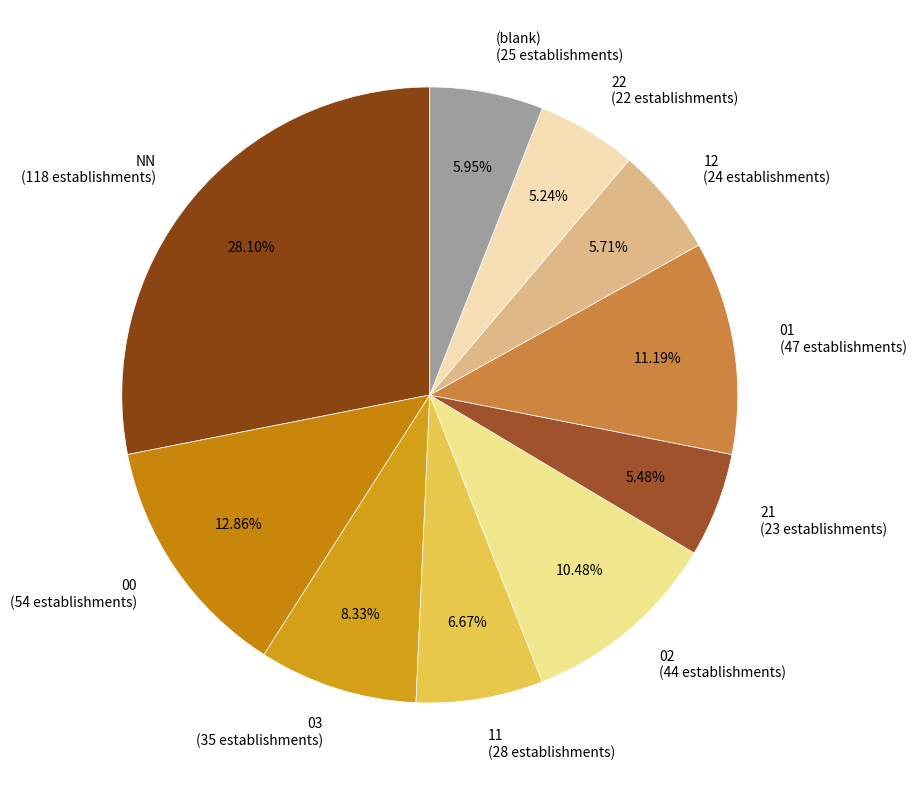

What is the ratio of the value at 02 (44 establishments) to the value at 21 (23 establishments)?

1.9